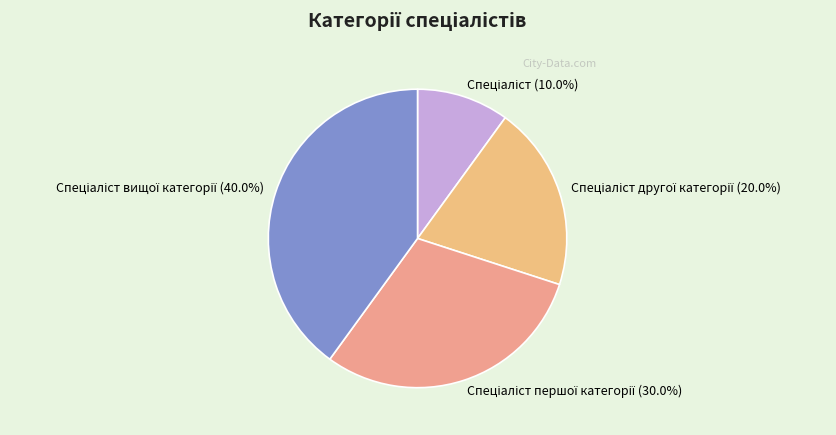

Is there a majority slice in this chart?

No